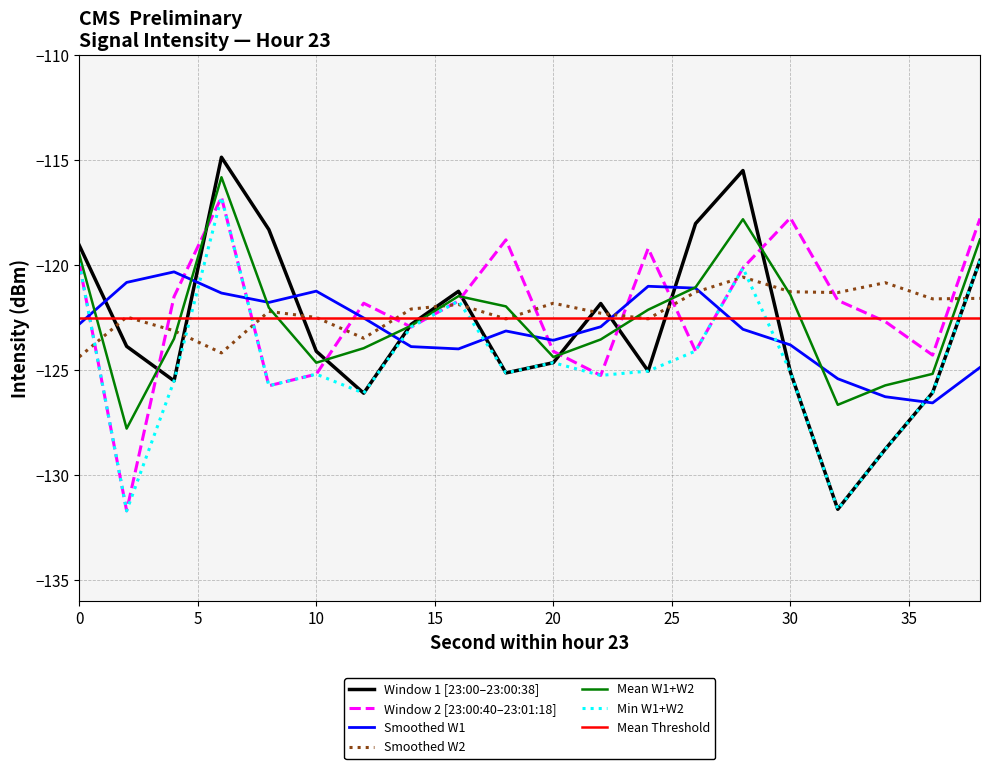

Is it true that 23:00 min equals -187.6 at 36?

False